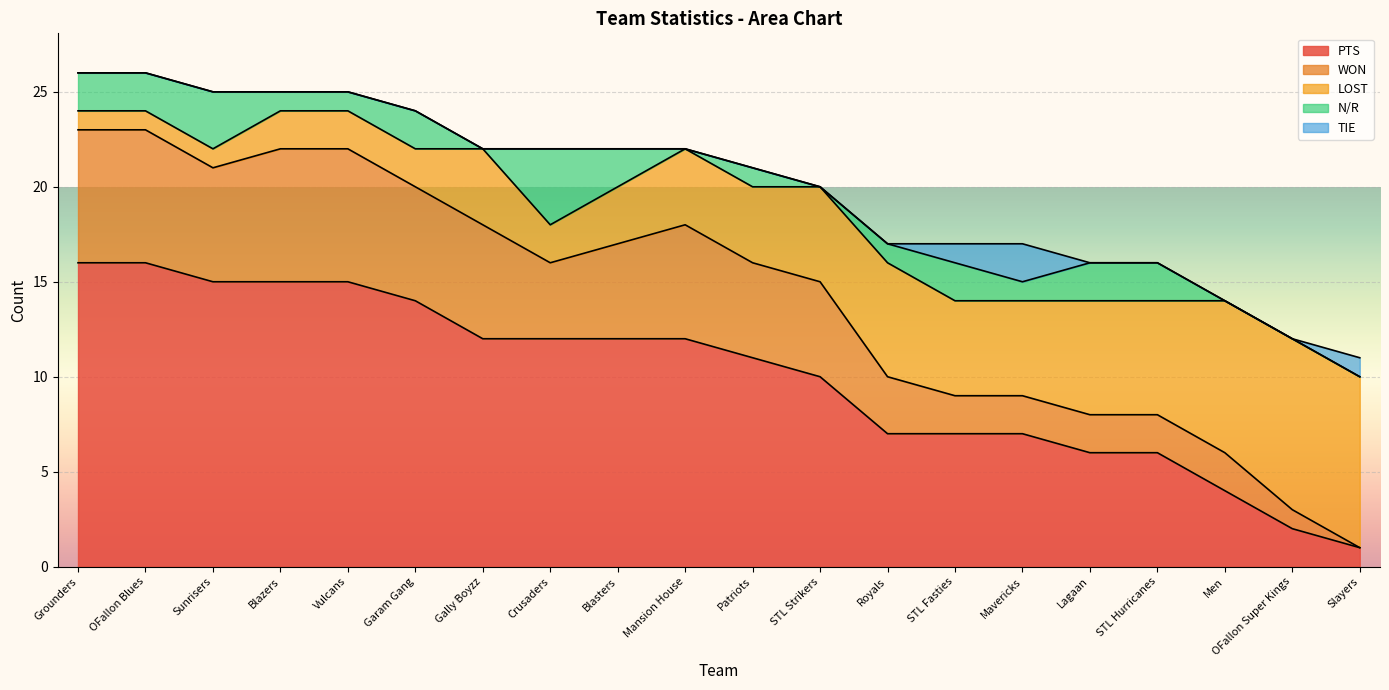

What is the spread (max minus min) of values at Blasters?

12